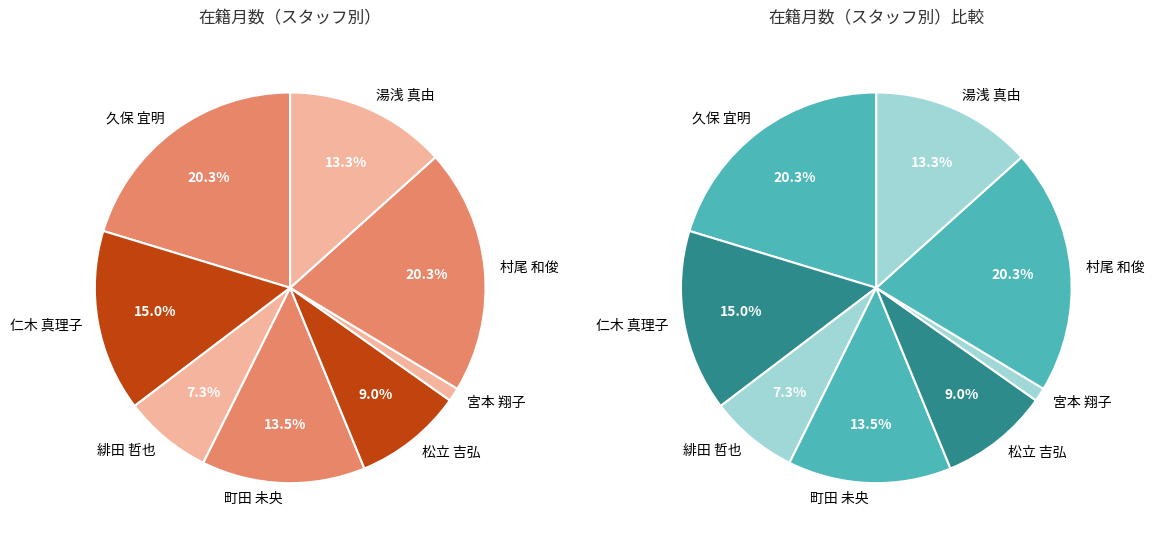

What is the total percentage of 仁木 真理子 and 湯浅 真由?

28.4%